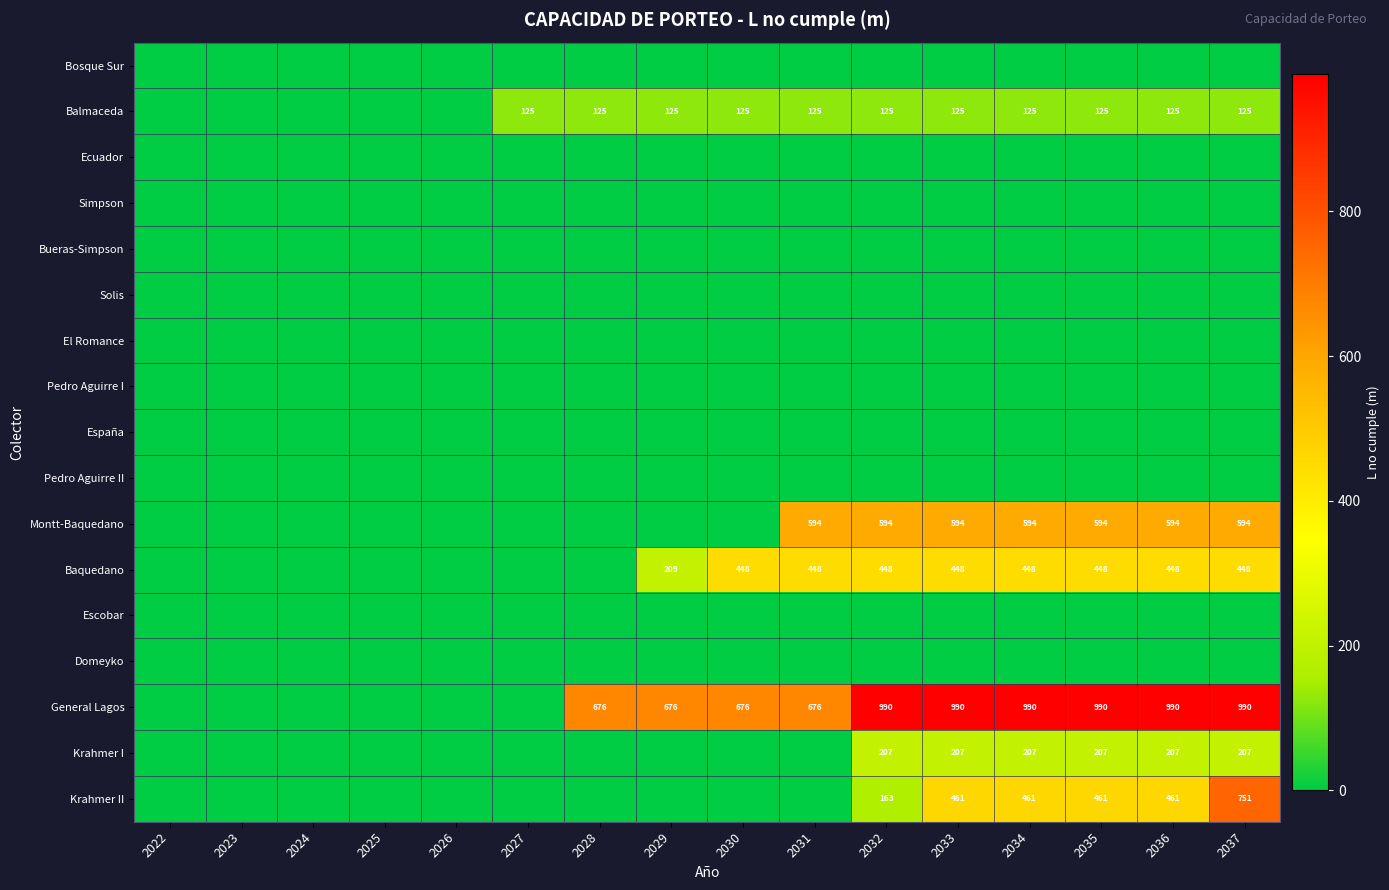

True or false: Krahmer II has a value of 461 at 2034.

True